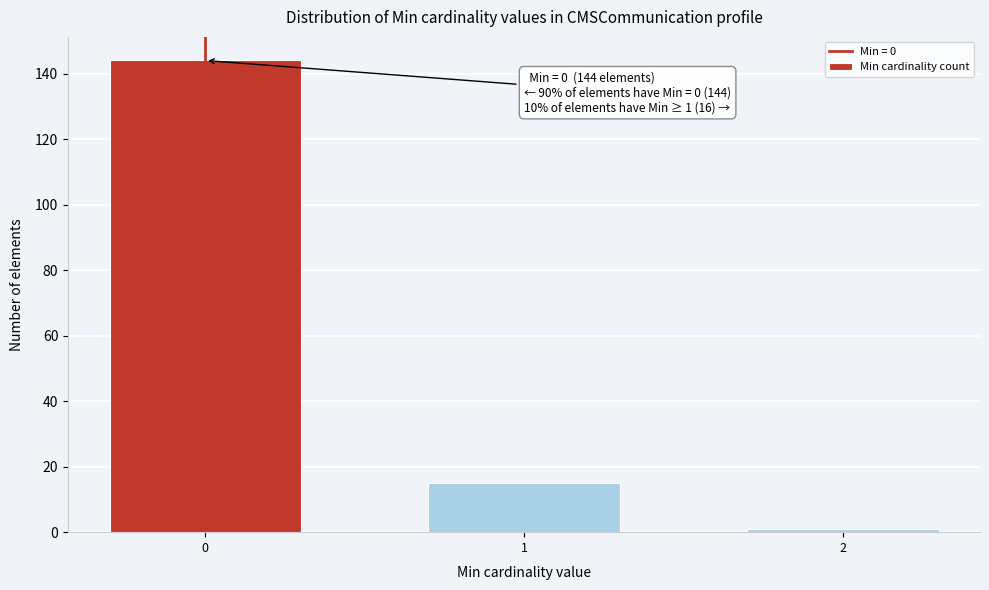

Reading left to right, what are all the values shown in this chart?

144	15	1